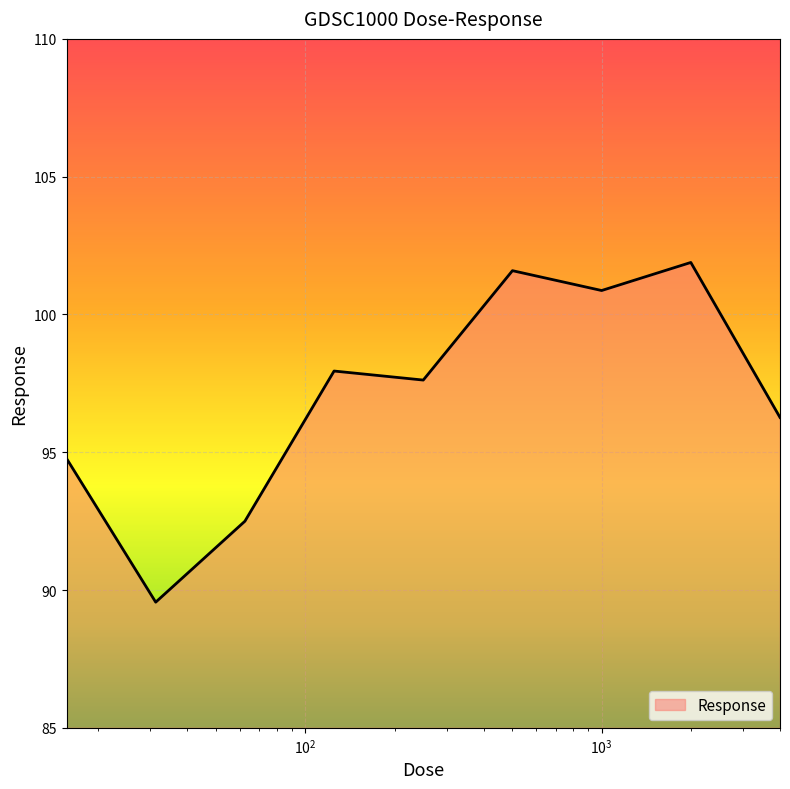

What is the difference between the maximum and minimum values?

12.3